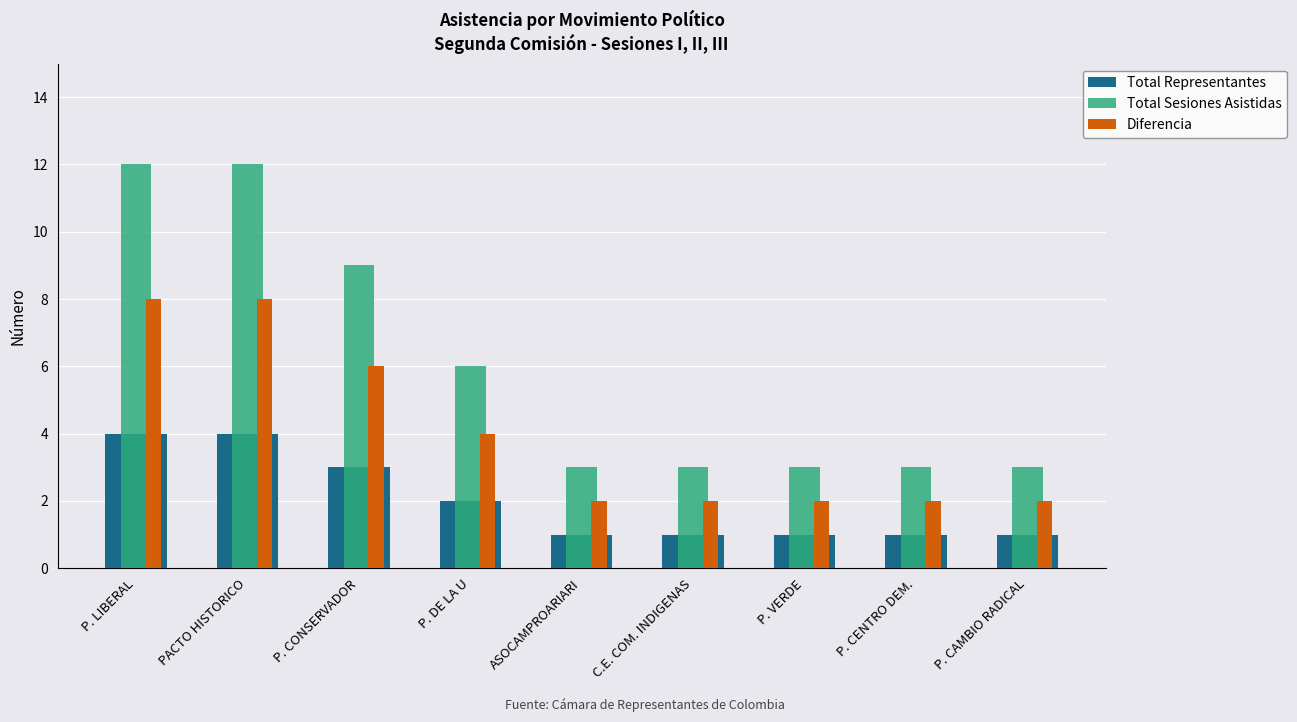

The Total Representantes series shows 2 at P. LIBERAL. True or false?

False